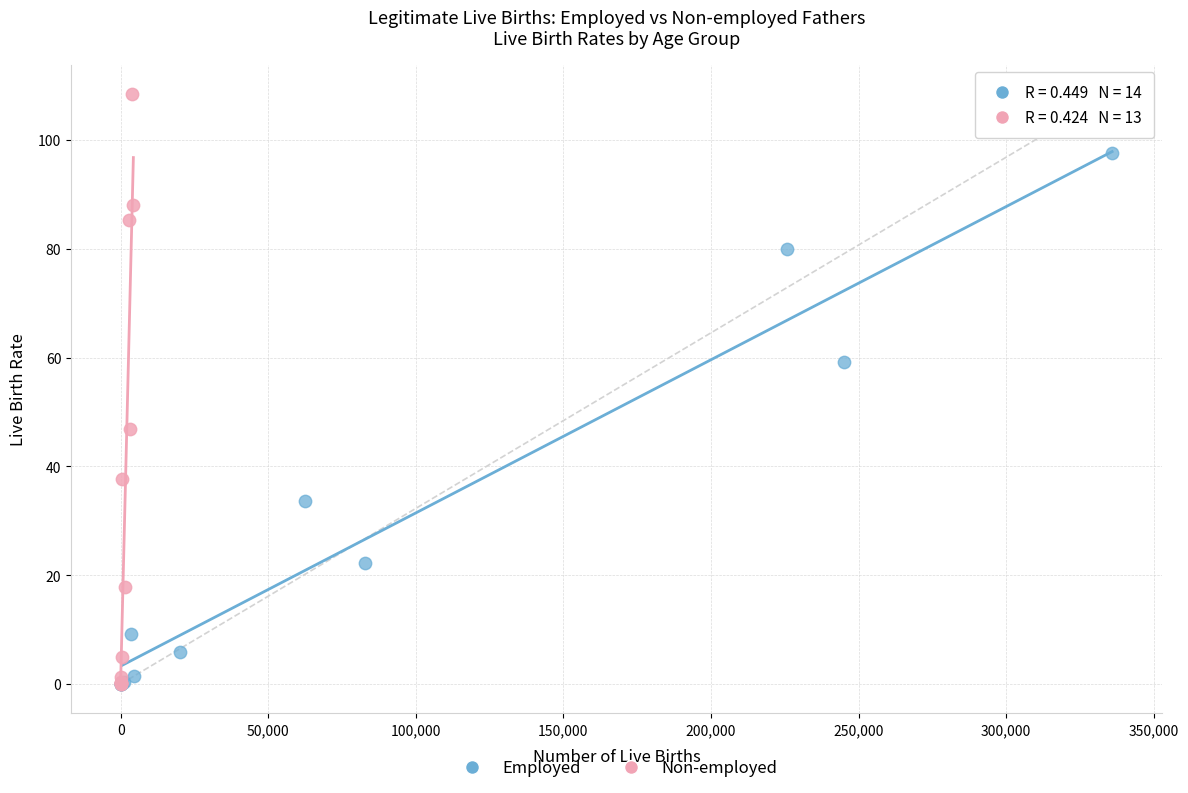

Which series reaches the maximum Y coordinate?

Non-employed